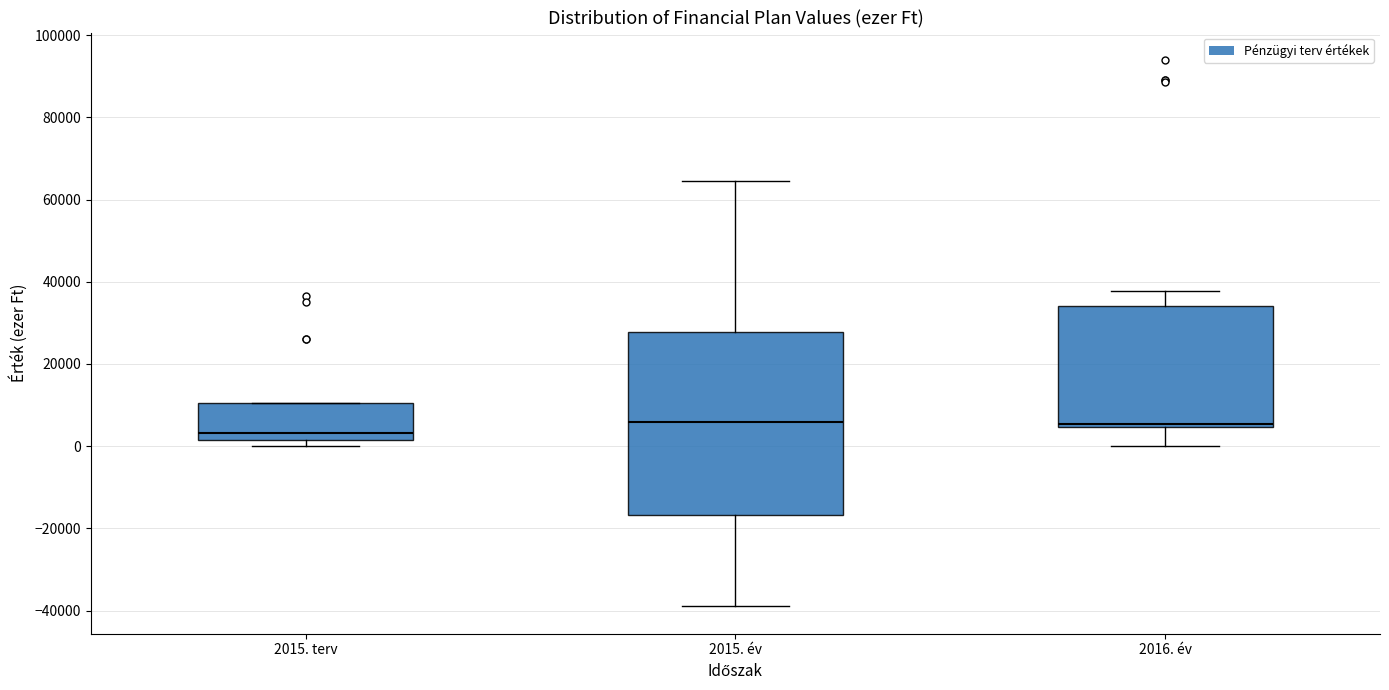

Reading left to right, transcribe this box plot: for each box, give where its median line is, the range the box spans, and where its two whiskers end, as read against the y-axis. The values are not printed on the chart, so give them approximately, as read against the axis.

2015. terv: median 4000, box 2000 to 10000, whiskers 0 to 10000
2015. év: median 6000, box -16000 to 28000, whiskers -38000 to 64000
2016. év: median 6000, box 4000 to 34000, whiskers 0 to 38000